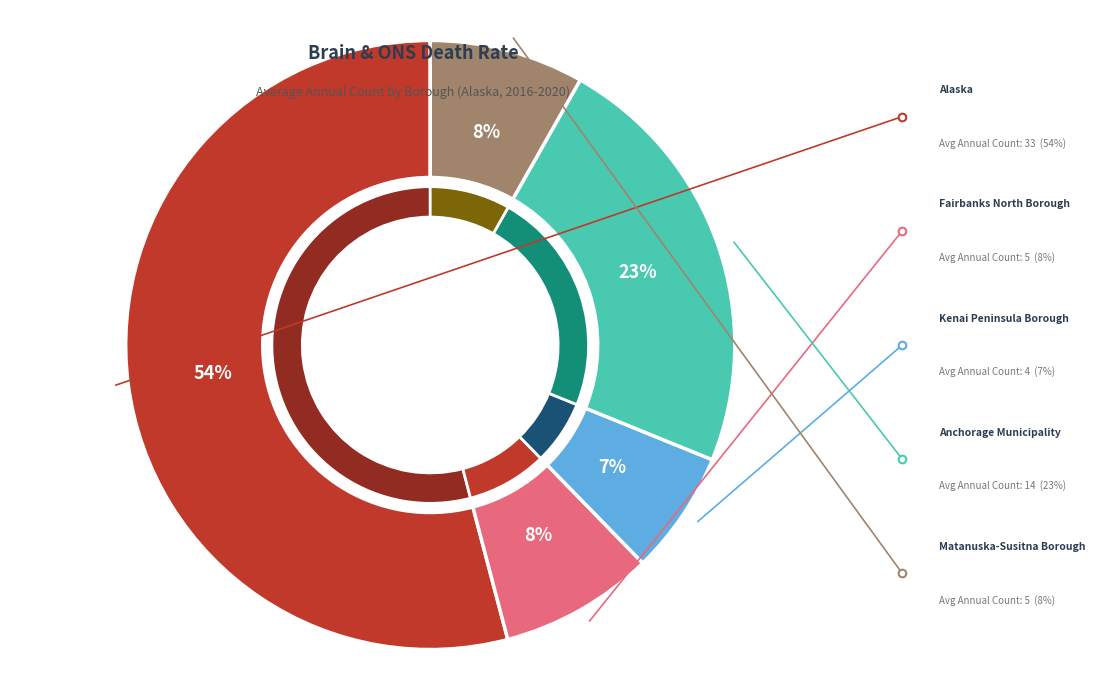

What percentage is the Matanuska-Susitna Borough slice, to the nearest percent?

8%